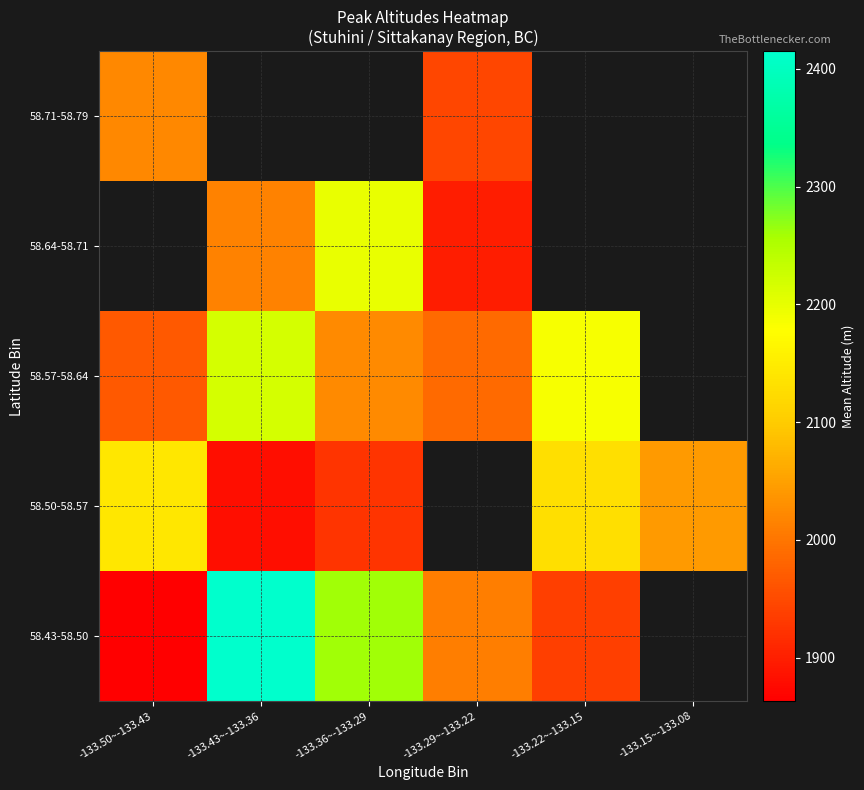

How many positive values does the 58.43-58.50 series have?

5